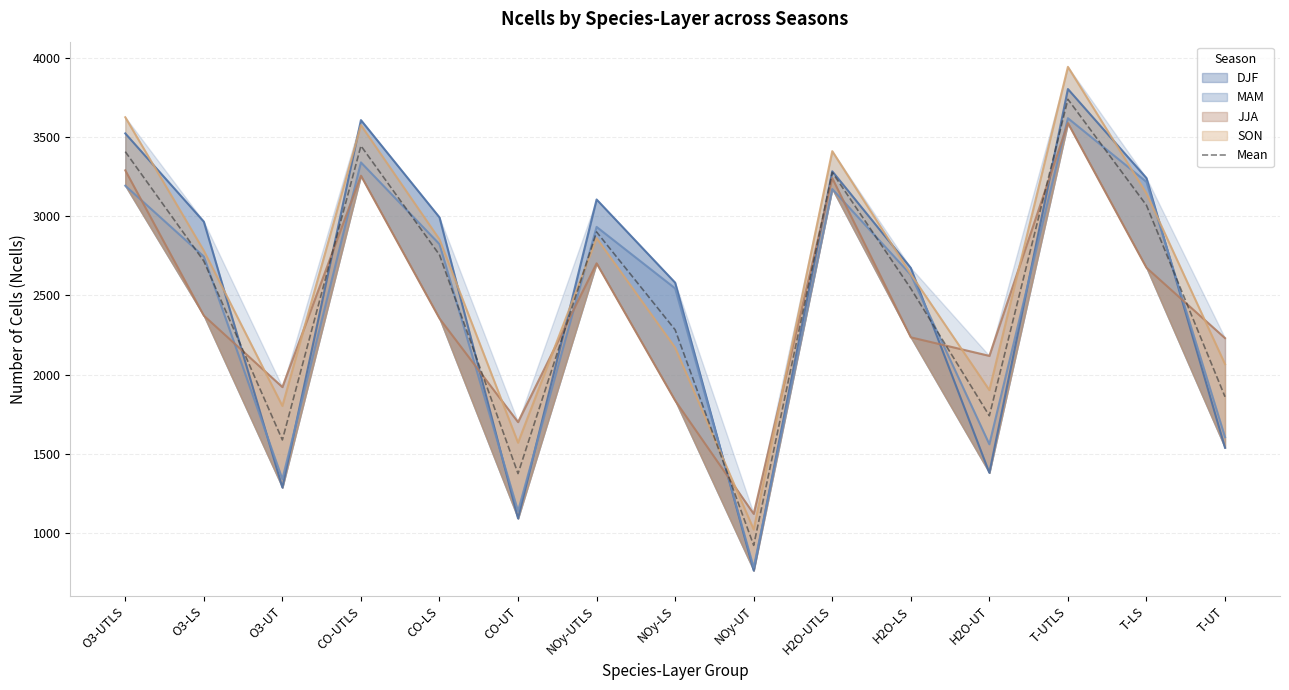

What is the difference between the values at CO-LS and O3-LS?

39.5